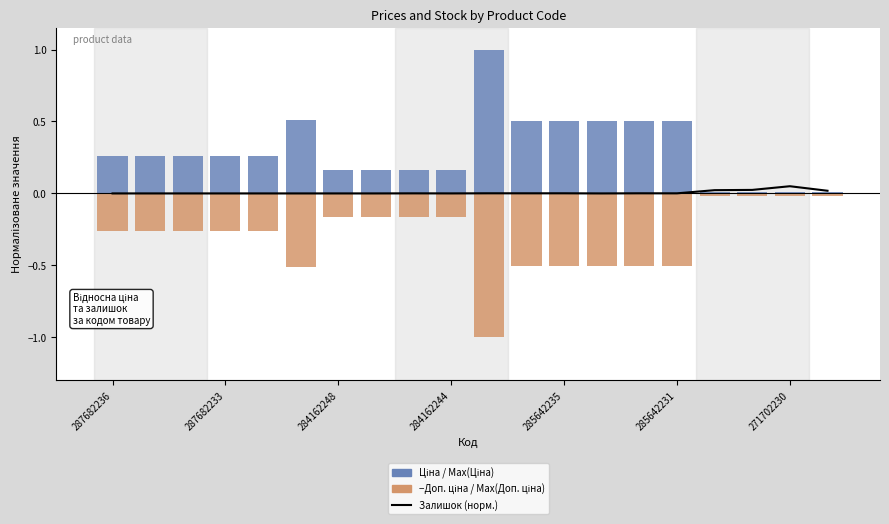

Which series has the largest total across all categories?

Ціна / Max(Ціна)